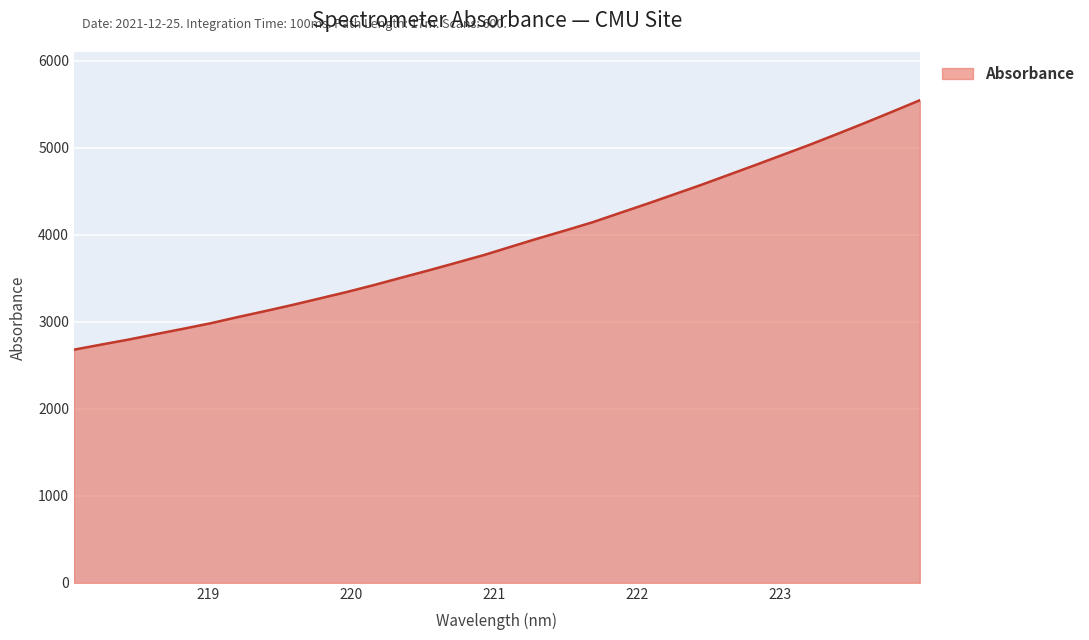

What is the difference between the maximum and minimum values?

2866.4